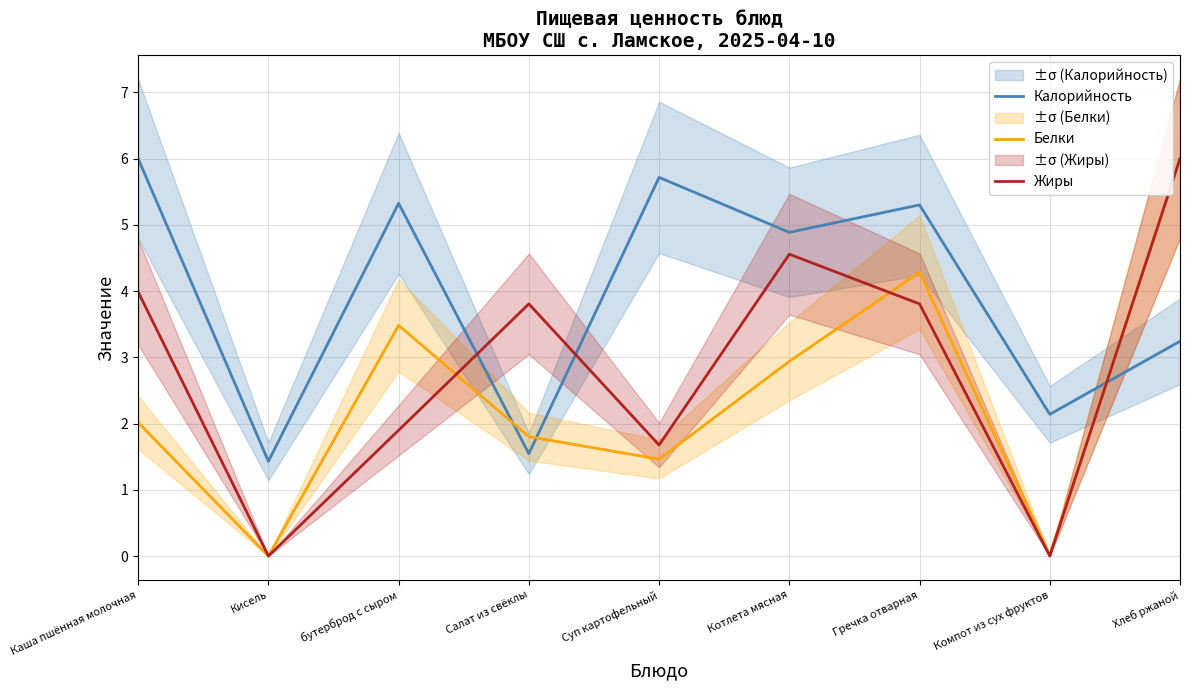

At which label does Жиры first exceed 3?

Каша пшённая молочная